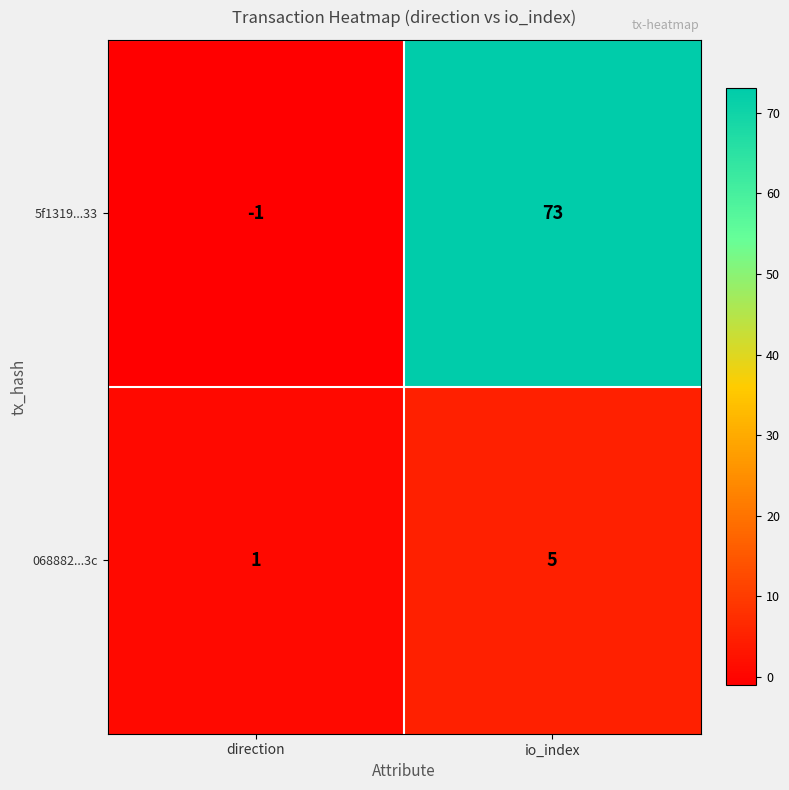

True or false: 5f1319...33 has a value of 73 at io_index.

True